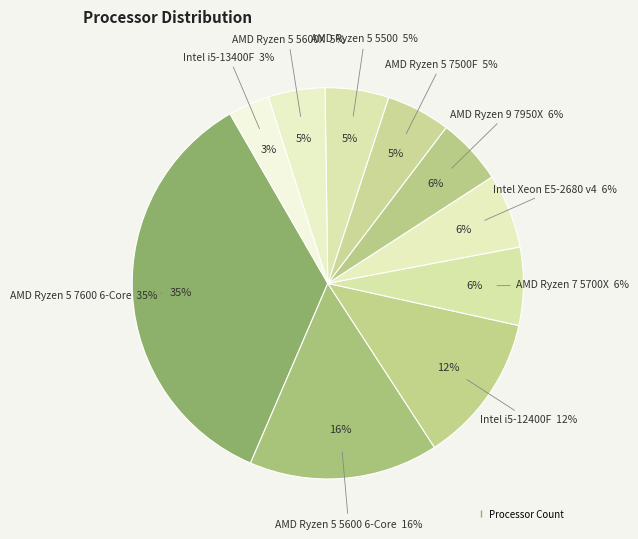

Which slice is the smallest?

Intel i5-13400F